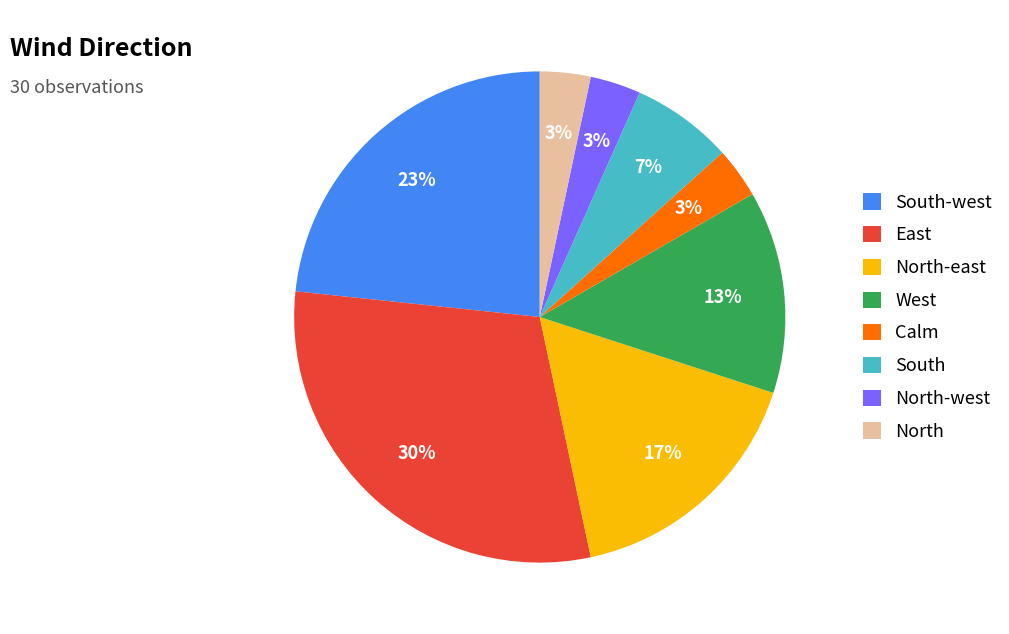

Count the number of slices in the pie.

8